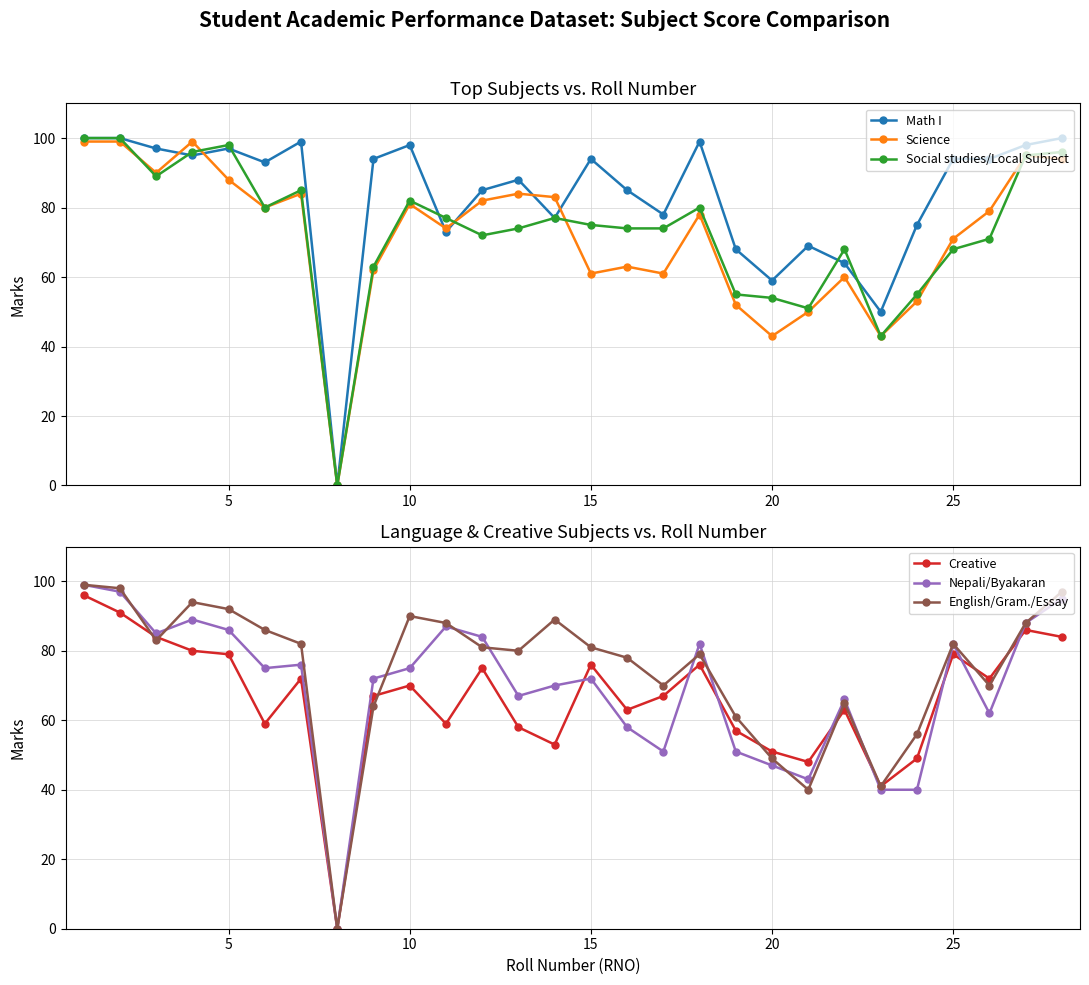

True or false: Math I has a value of 60 at 24.

False